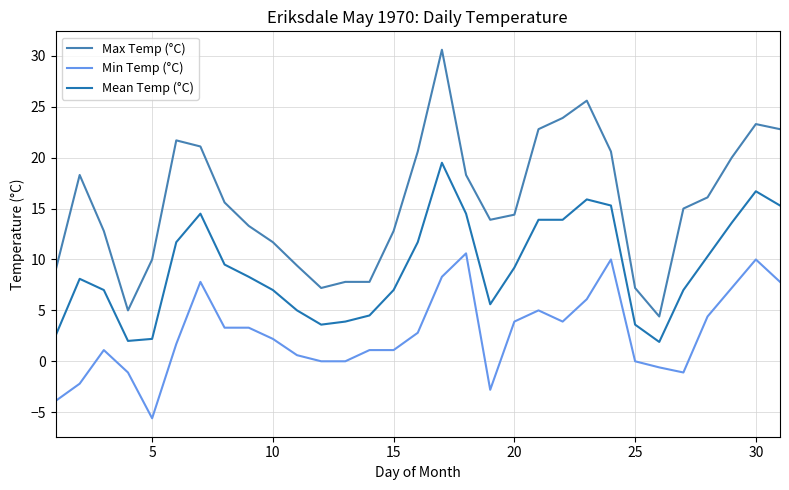

Which series has the largest total across all categories?

Max Temp (°C)